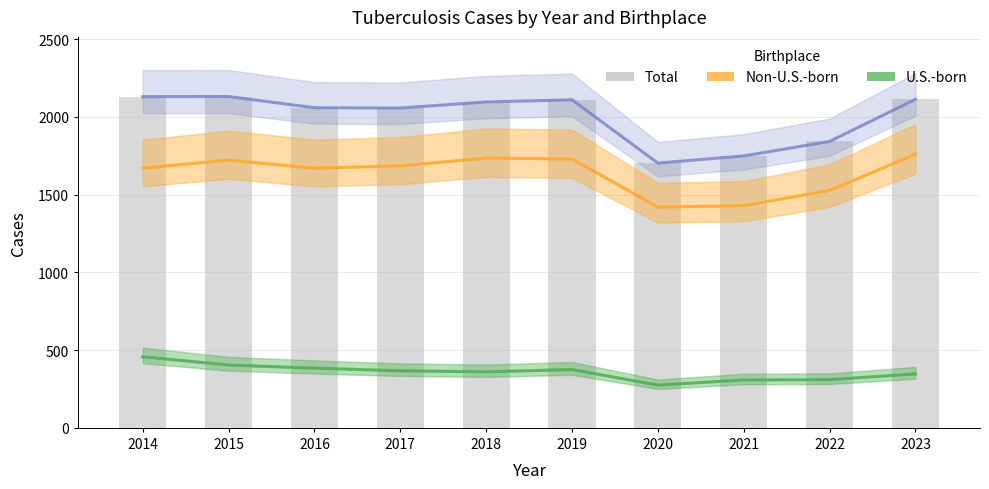

Rank the categories by Total value from lowest to highest.

2020, 2021, 2022, 2017, 2016, 2018, 2019, 2023, 2014, 2015